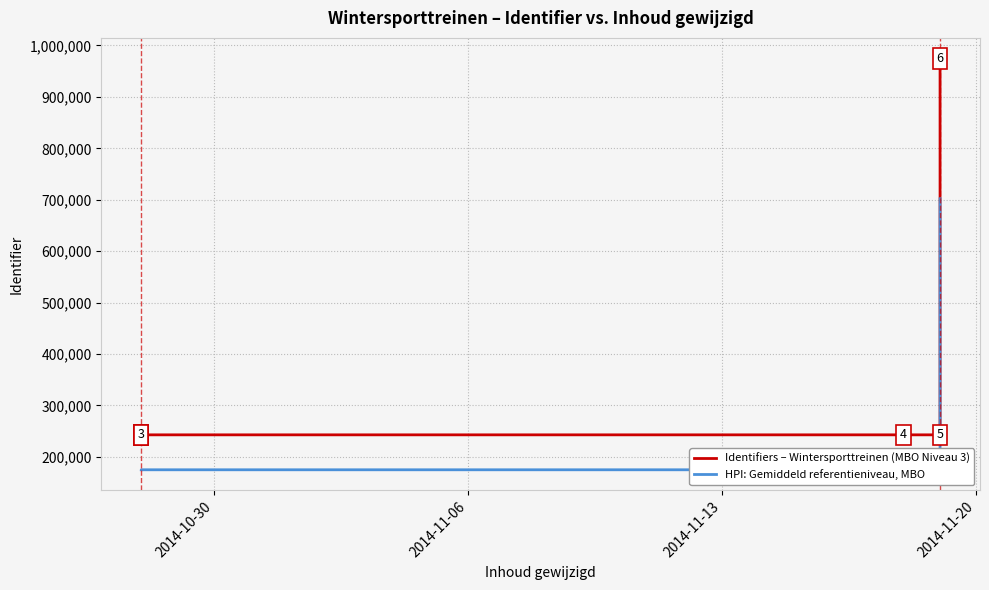

What is the minimum value for Identifiers – Wintersporttreinen (MBO Niveau 3)?

242684.0